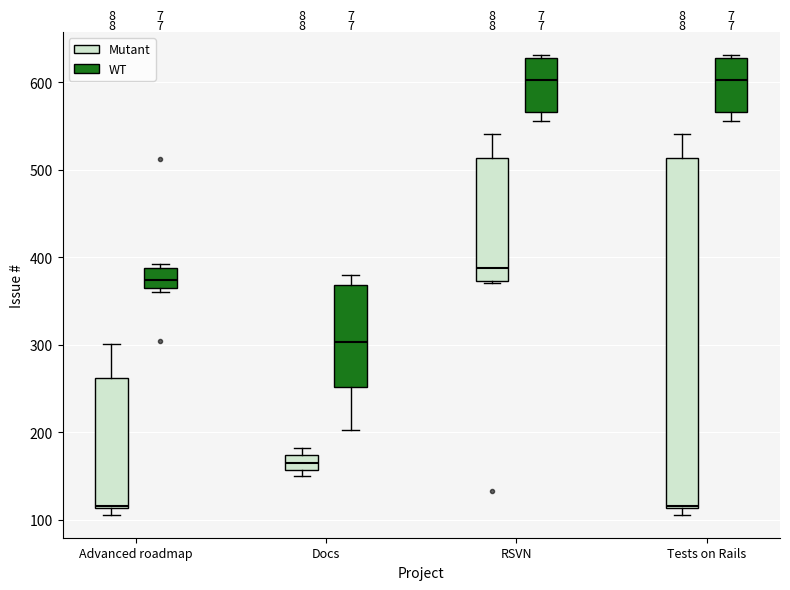

Reading left to right, transcribe this box plot: for each box, give where its median line is, the range the box spans, and where its two whiskers end, as read against the y-axis. The values are not printed on the chart, so give them approximately, as read against the axis.

Advanced roadmap (Mutant): median 120, box 110 to 260, whiskers 110 (just below the box's lower edge) to 300
Advanced roadmap (WT): median 370 (inside the box), box 370 to 390, whiskers 360 to 390 (just above the box's upper edge)
Docs (Mutant): median 170 (inside the box), box 160 to 170, whiskers 150 to 180
Docs (WT): median 300, box 250 to 370, whiskers 200 to 380
RSVN (Mutant): median 390, box 370 to 510, whiskers 370 to 540
RSVN (WT): median 600, box 570 to 630, whiskers 560 to 630 (just above the box's upper edge)
Tests on Rails (Mutant): median 120, box 110 to 510, whiskers 110 (just below the box's lower edge) to 540
Tests on Rails (WT): median 600, box 570 to 630, whiskers 560 to 630 (just above the box's upper edge)